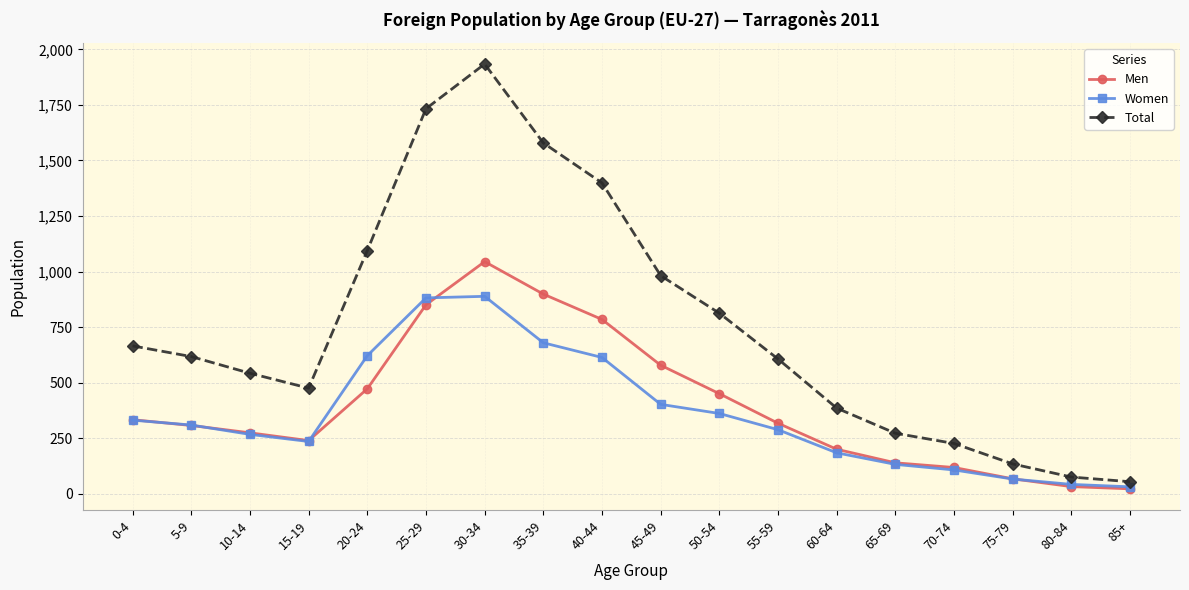

What is the smallest value displayed?

23